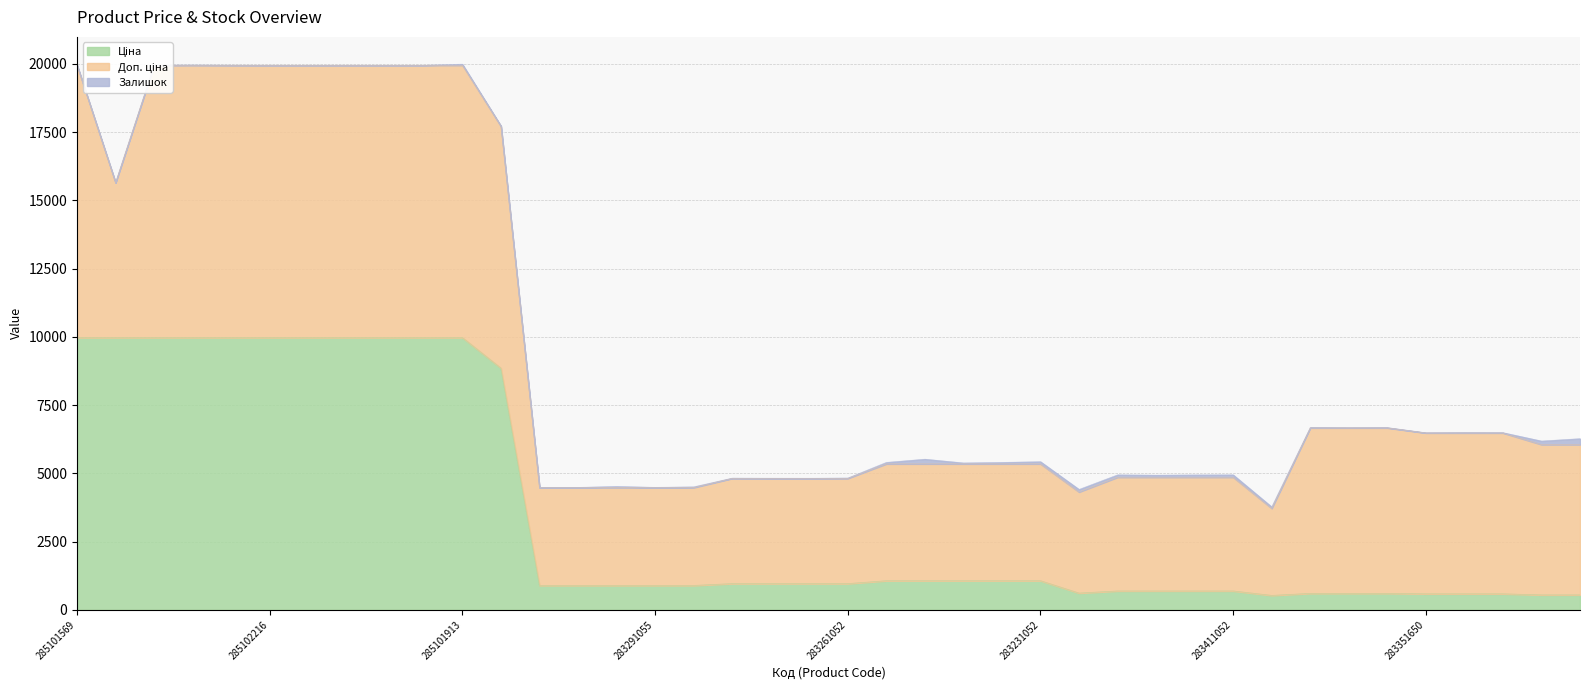

Which has a higher value, 283231856 or 281731856?

283231856